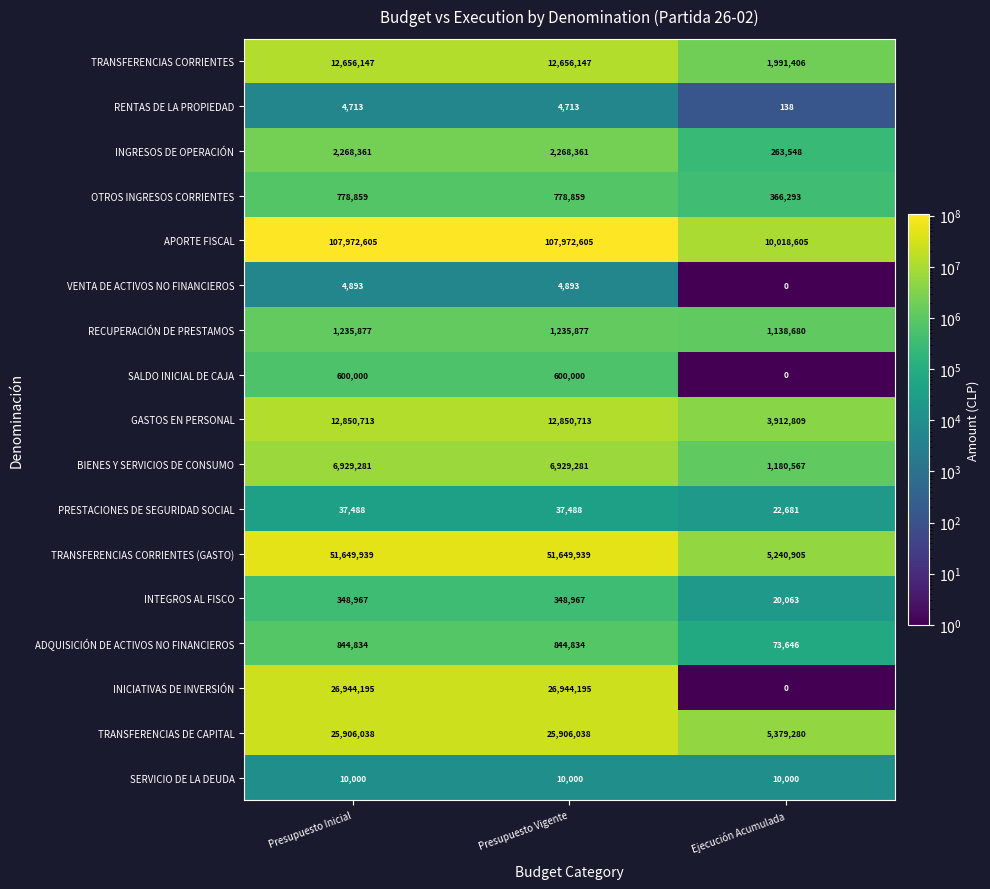

What is the sum of all SERVICIO DE LA DEUDA values?

30000